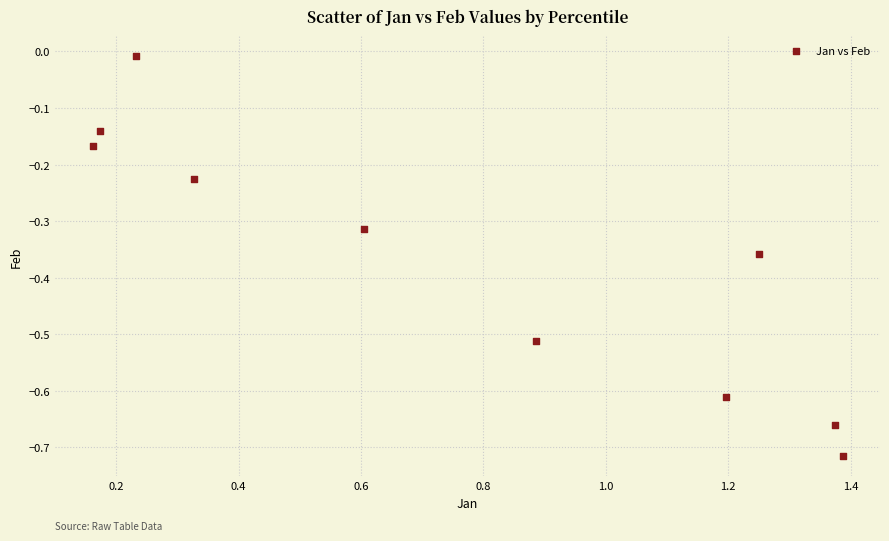

What is the range of Y values (max minus min)?

0.7